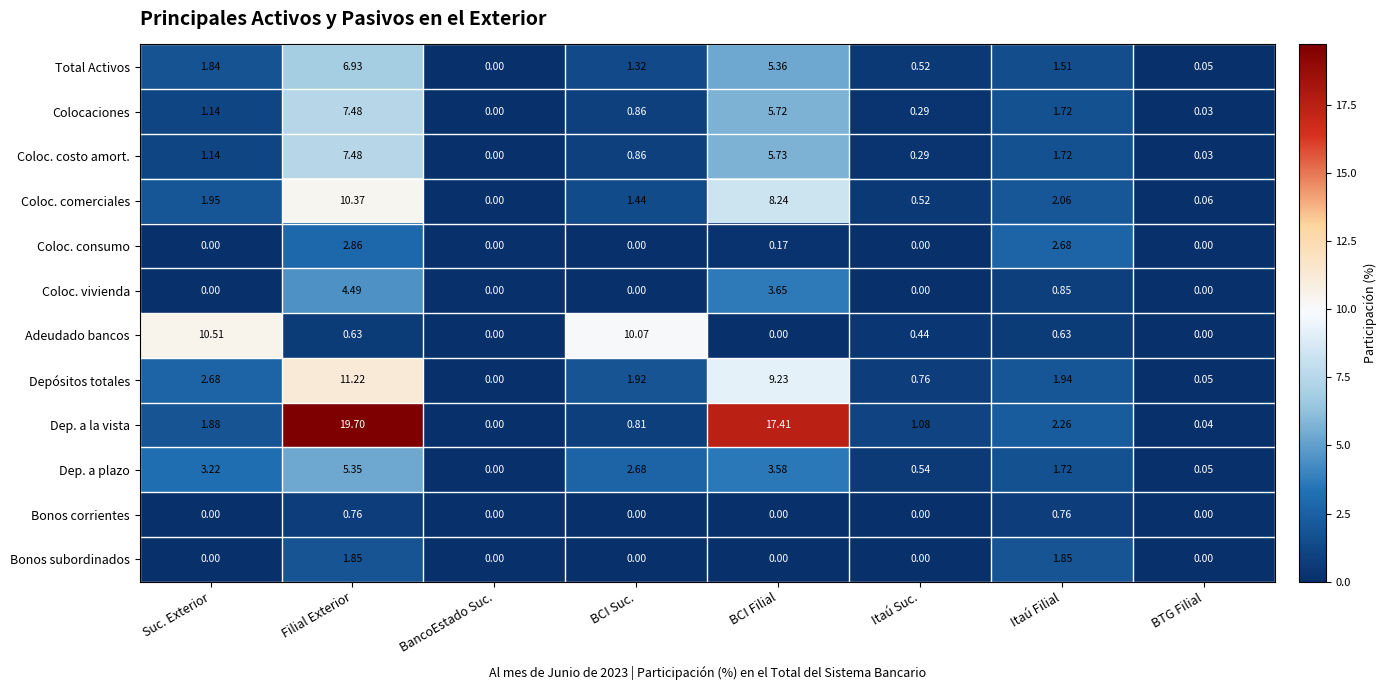

Which series has the widest spread of values?

Dep. a la vista